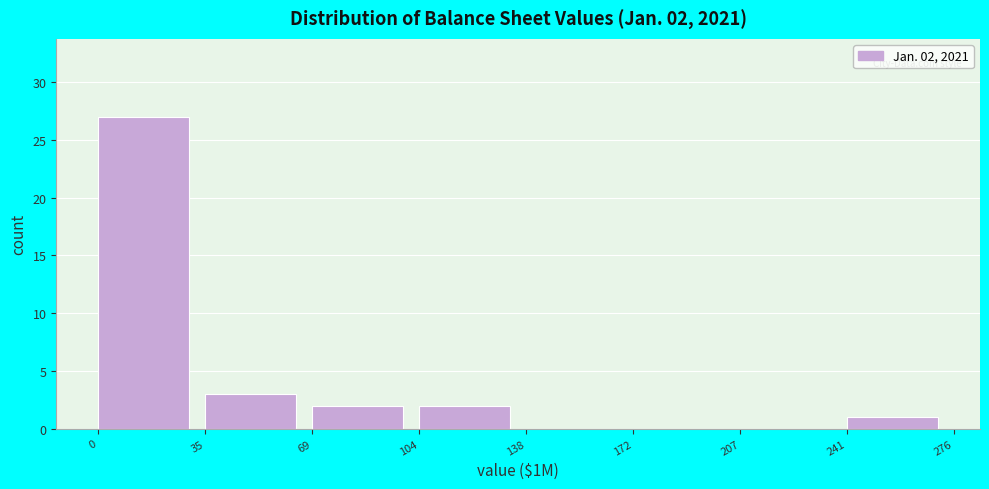

Which range on the x-axis has the tallest bar?

0 to 35